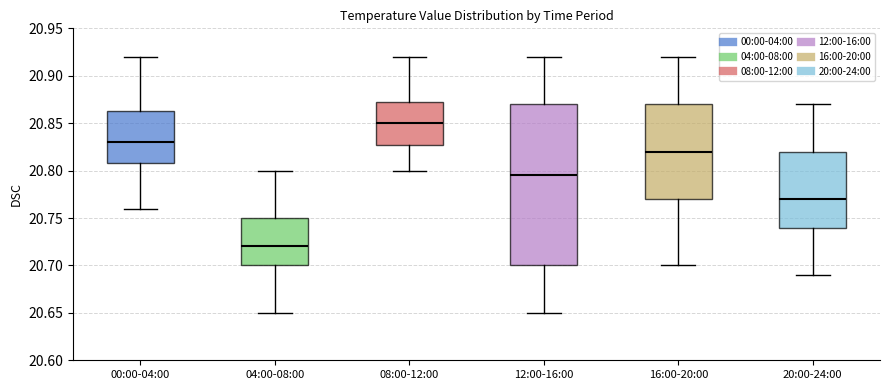

Which box is the tallest, from its lower edge to its upper edge?

12:00-16:00